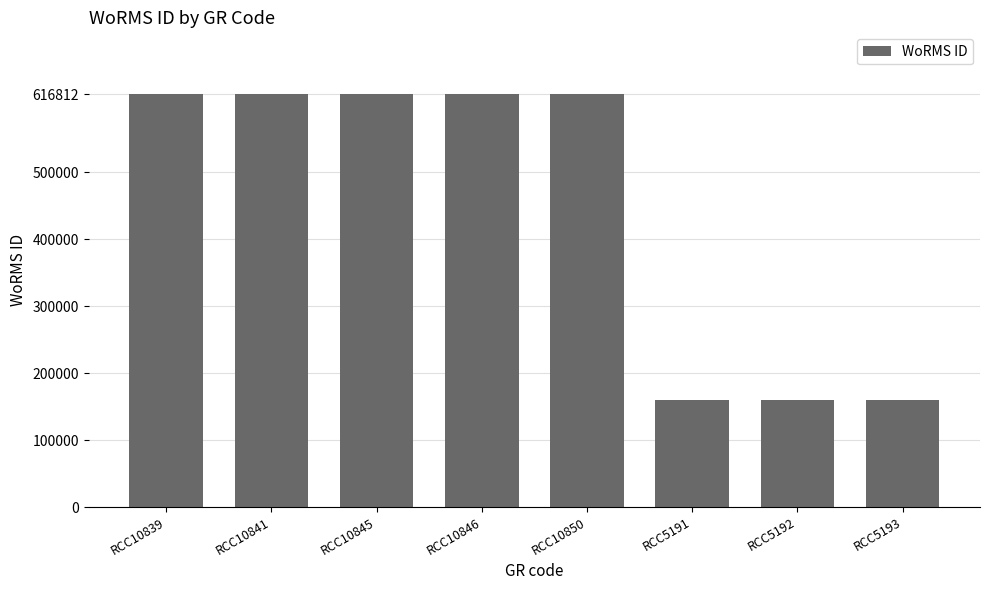

Count the values in the range 160573 to 616812.

8